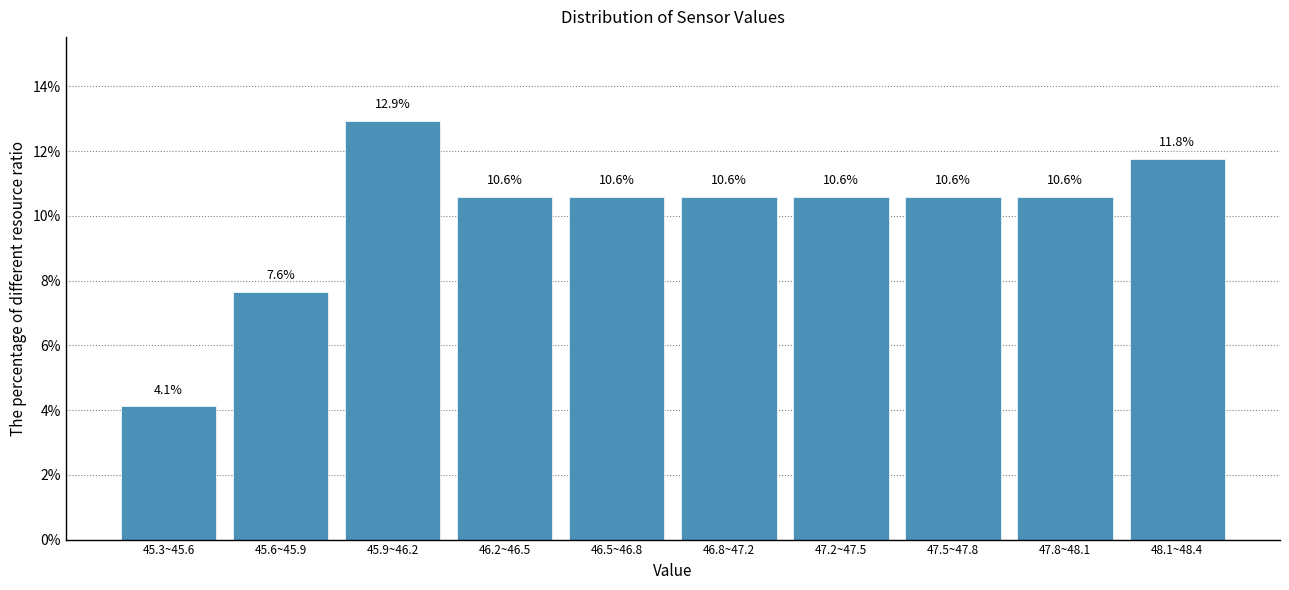

Reading left to right, what are all the values shown in this chart?

4.1	7.6	12.9	10.6	10.6	10.6	10.6	10.6	10.6	11.8